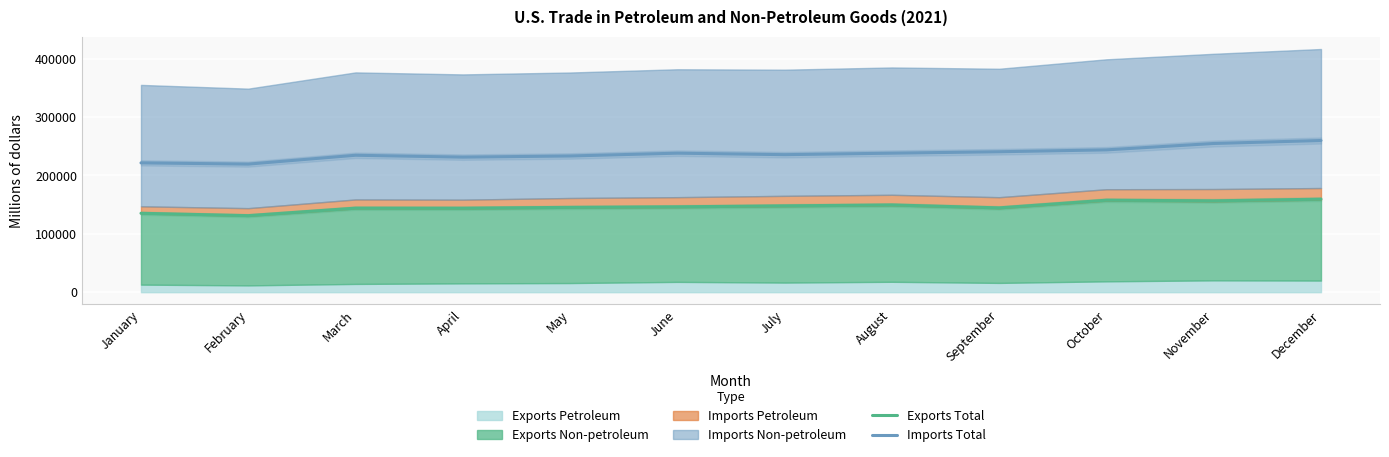

The Exports Total series shows 215033 at October. True or false?

False